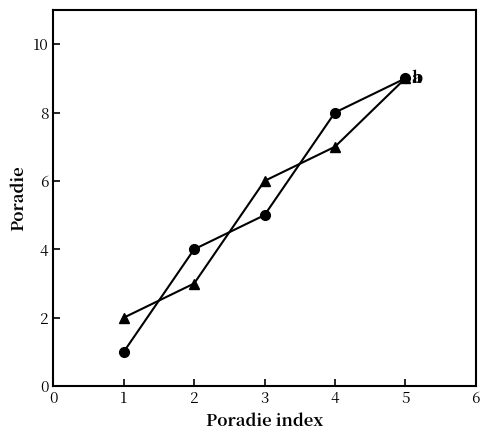

What is the total value across all series at 1?

3